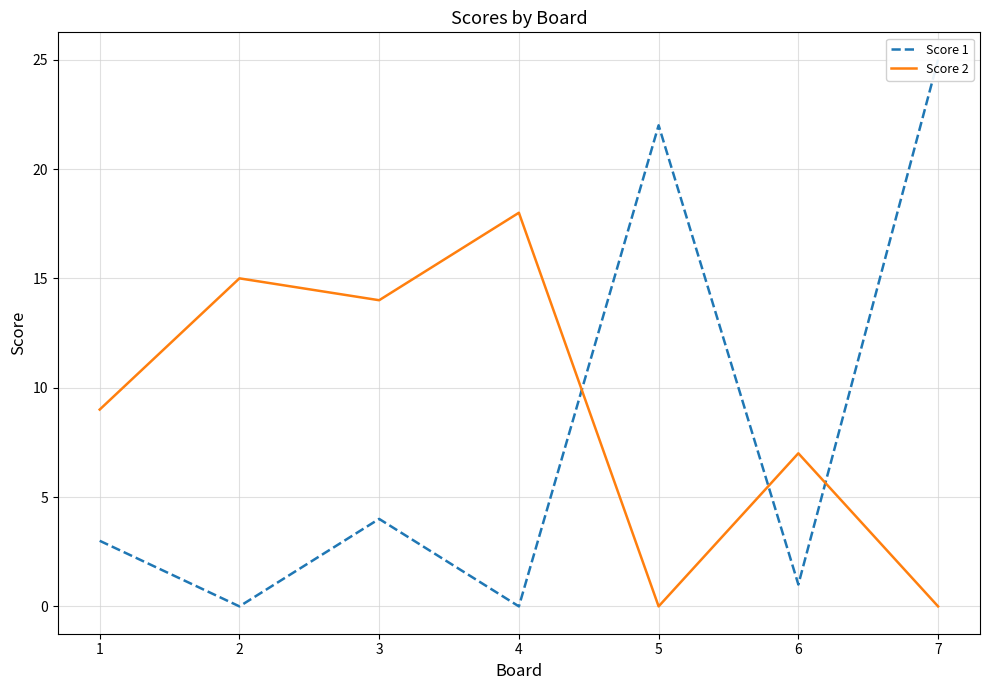

Where is the first local maximum for Score 1?

3